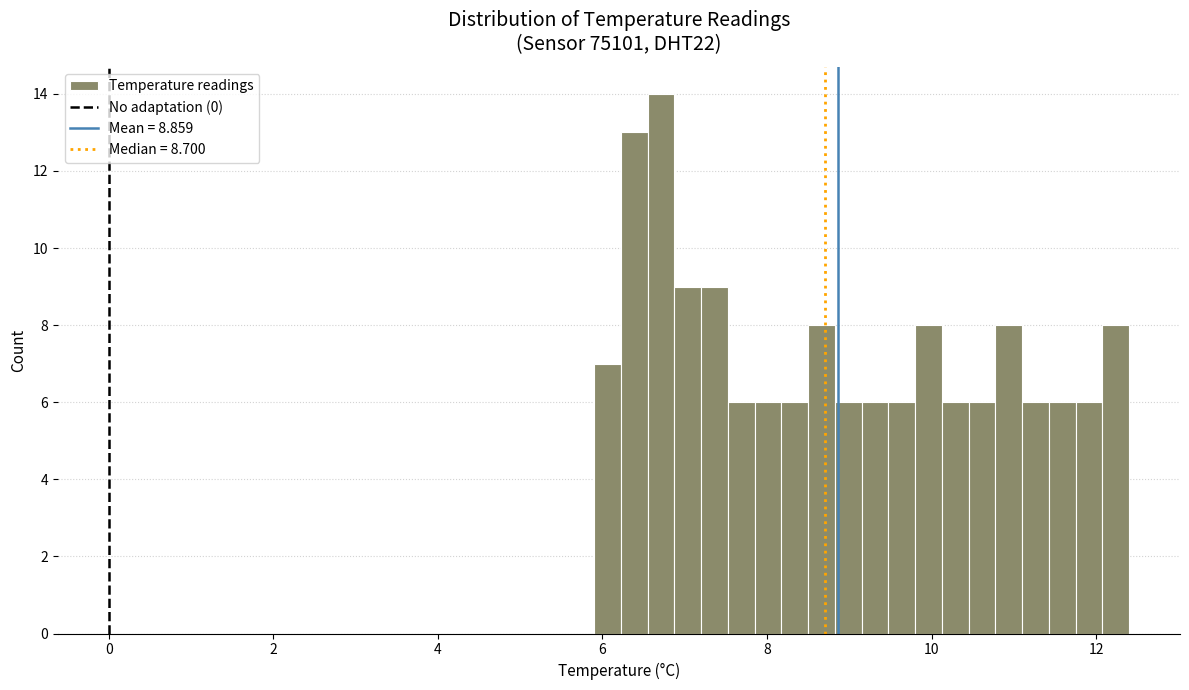

Read against the x-axis, roughly where is the centre of the tallest bar?

6.8